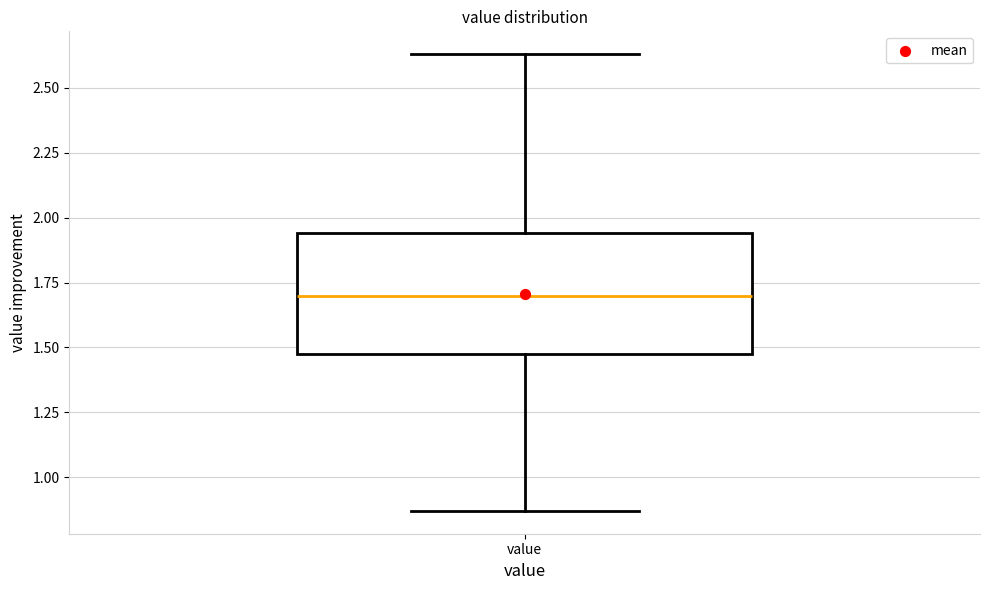

Where does the lower whisker of the box for value end on the y-axis? The values are not printed on the chart, so give them approximately, as read against the axis.

0.85